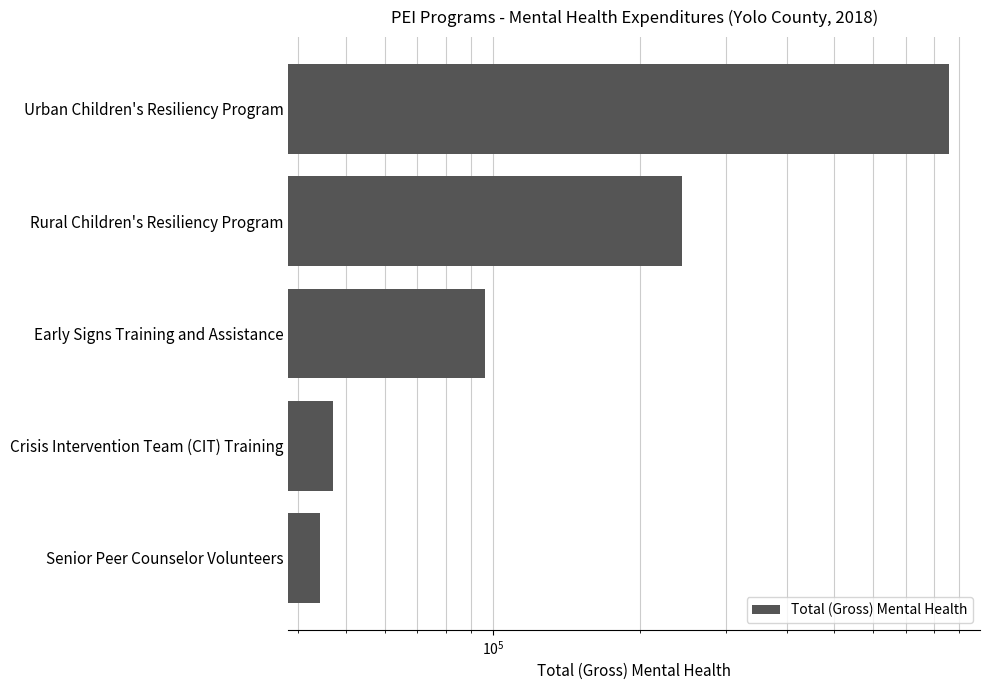

Which has a higher value, Urban Children's Resiliency Program or Crisis Intervention Team (CIT) Training?

Urban Children's Resiliency Program